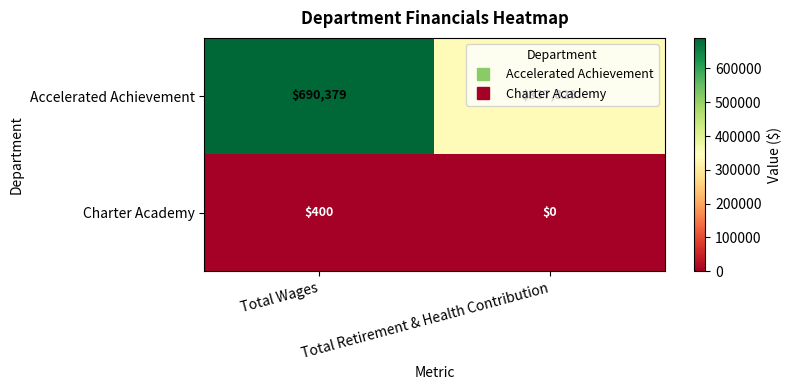

What is the difference between the maximum and minimum values in the Charter Academy series?

400